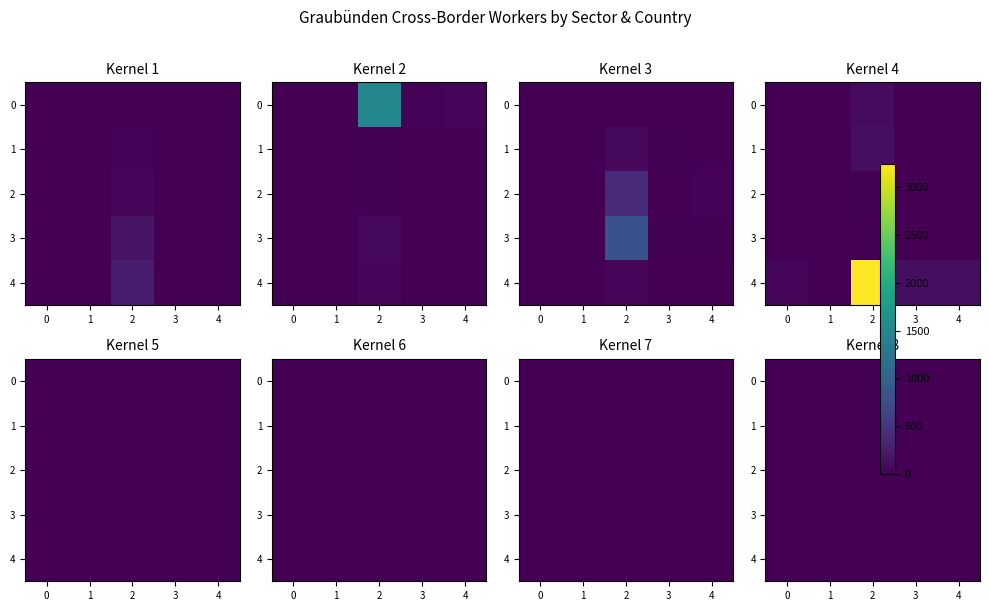

Which series has the widest spread of values?

4